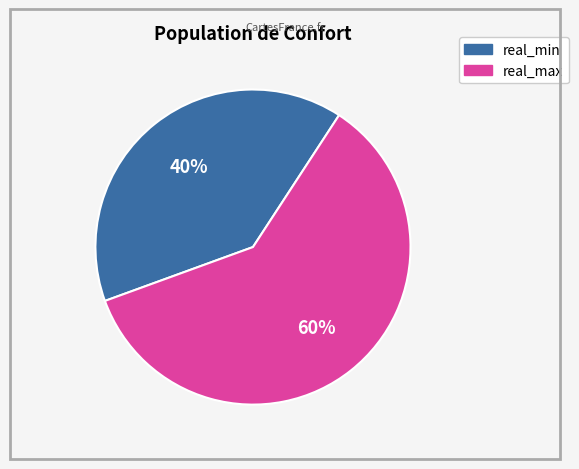

To the nearest percent, what percentage of the pie is real_min?

40%